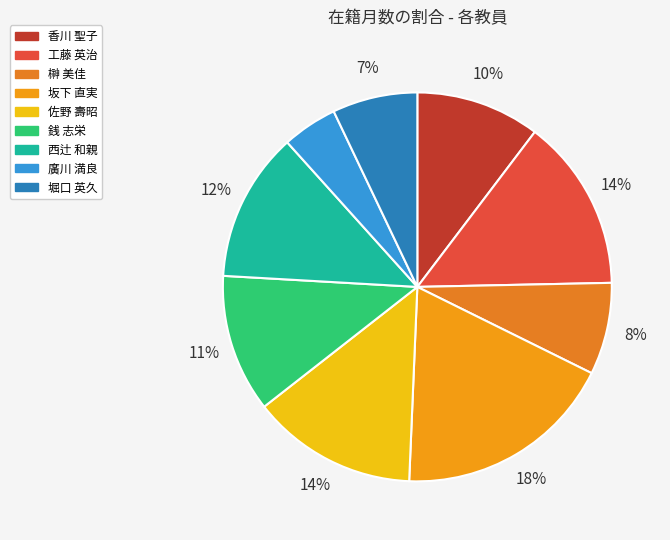

True or false: 坂下 直実 accounts for 18% of the total.

True